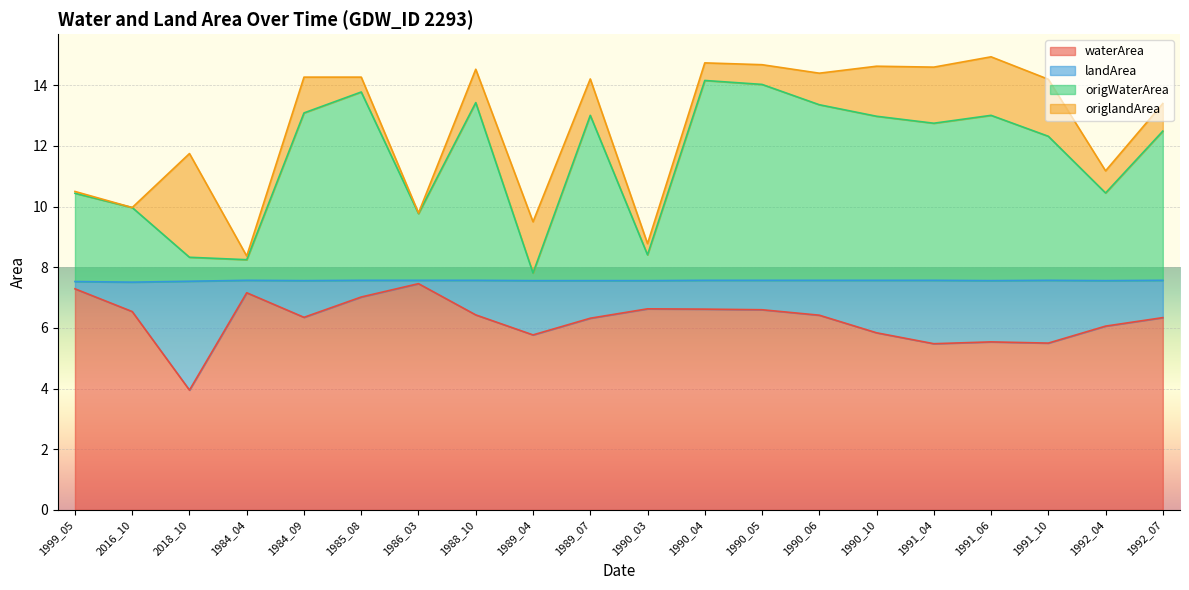

Which label corresponds to the smallest value in the chart?

2018_10